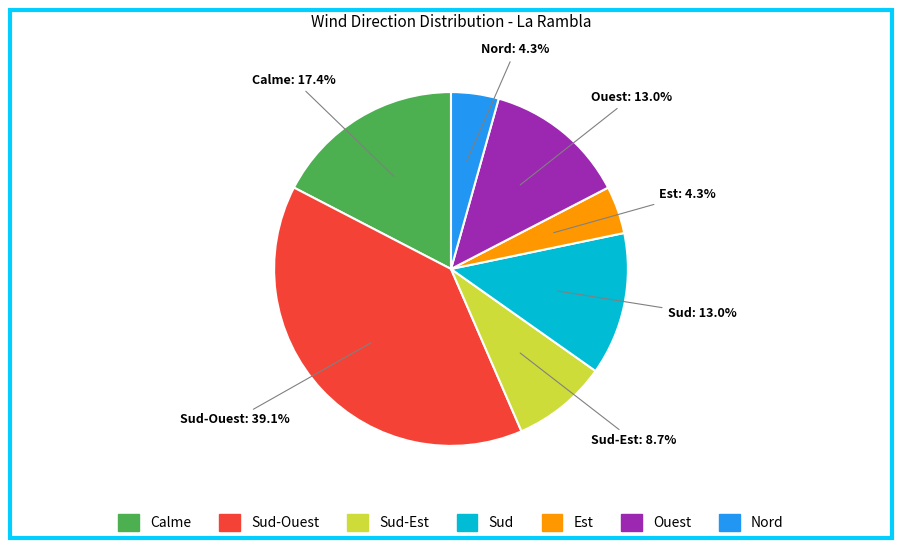

Does Calme account for over 50% of the chart?

No